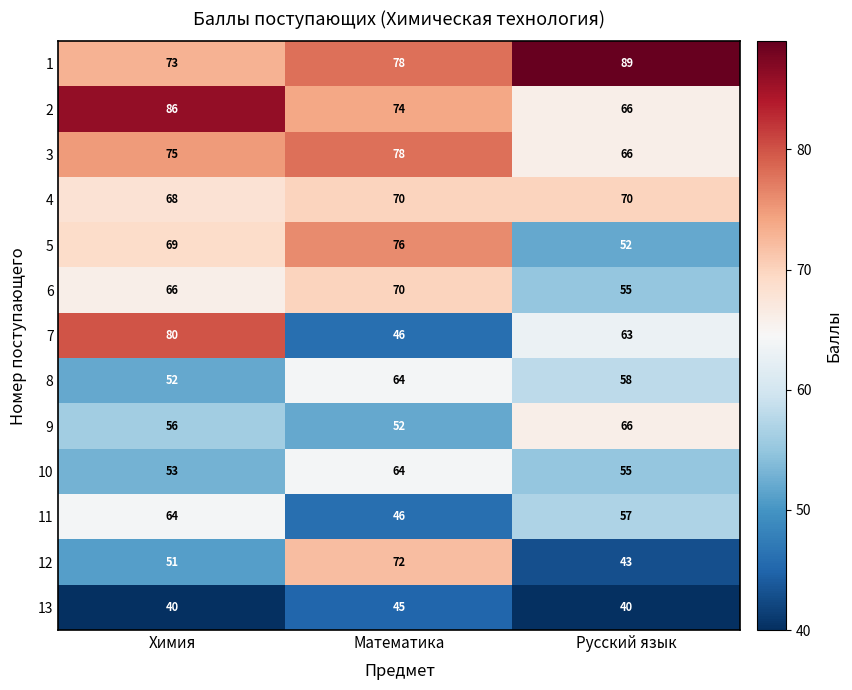

How many series are shown in this chart?

13